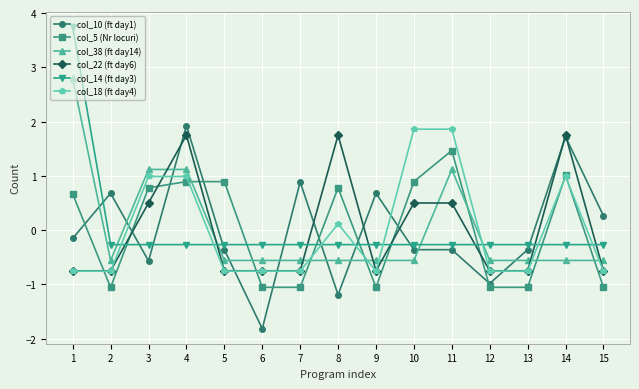

True or false: col_38 (ft day14) has more than 0 points higher than both neighbors.

True